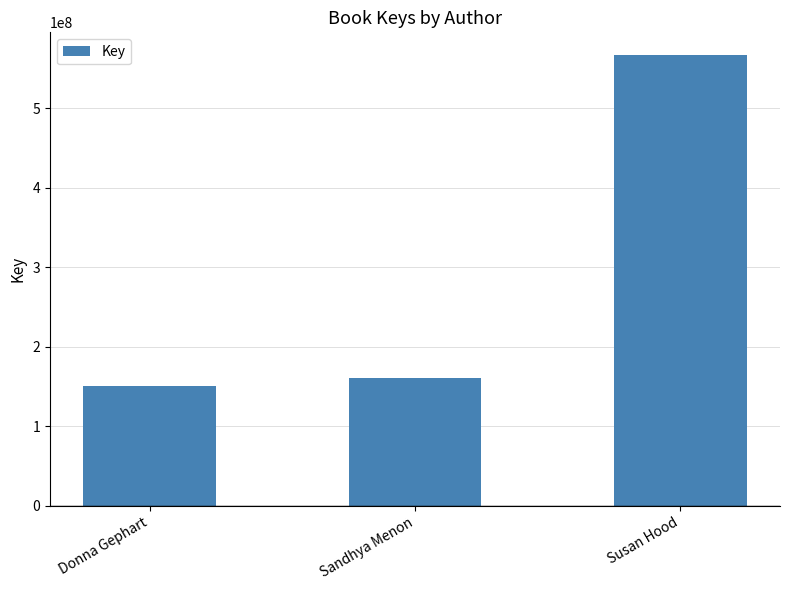

What is the label of the 1st bar from the right?

Susan Hood